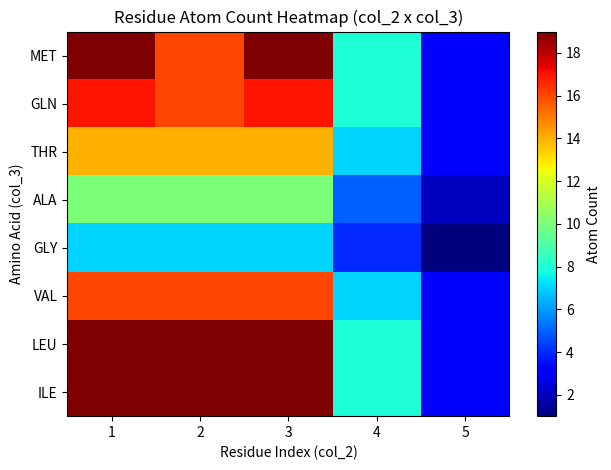

List the series in order of their peak value, lowest first.

GLY, ALA, THR, VAL, GLN, MET, LEU, ILE